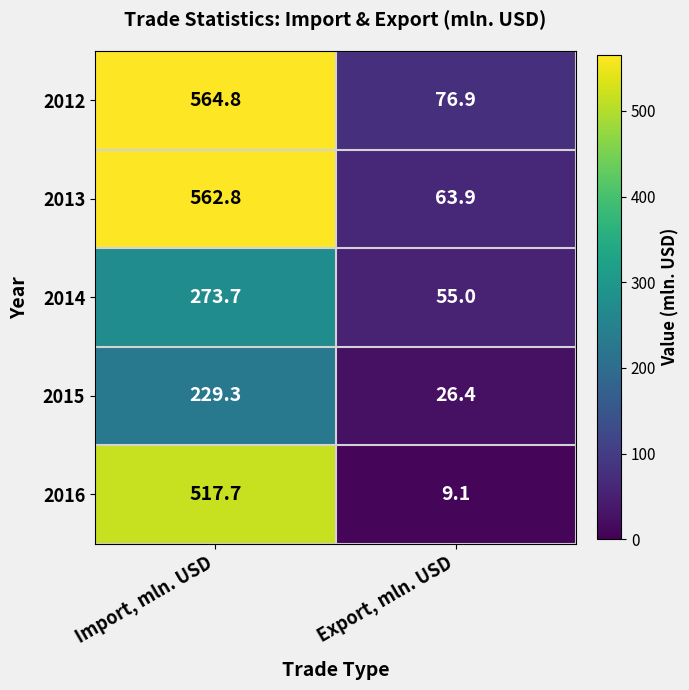

How many series are shown in this chart?

5